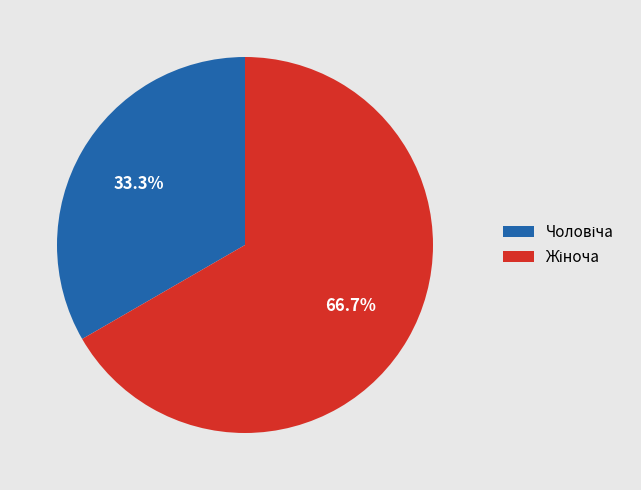

Is there any slice that represents more than half of the pie?

Yes